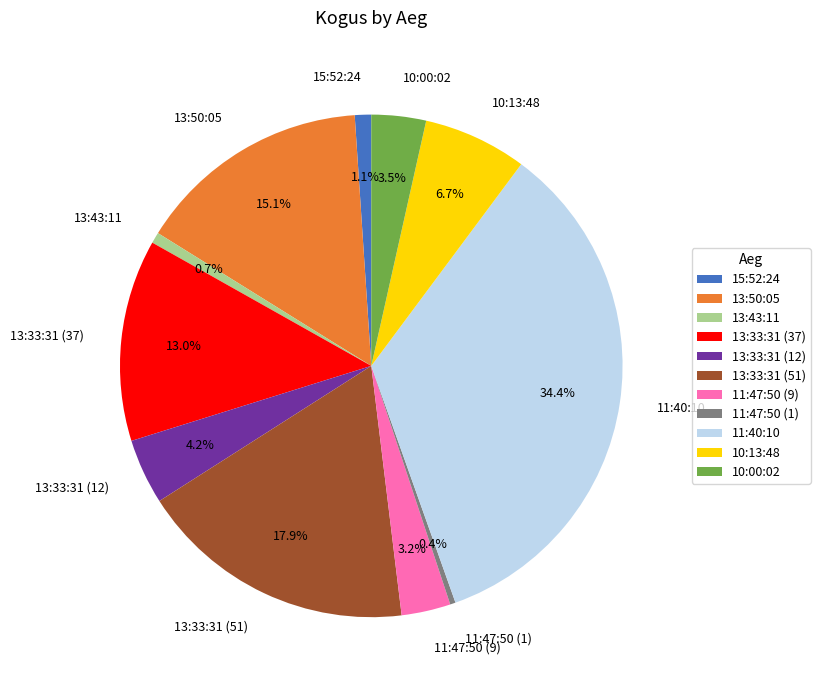

How much of the chart is everything except 13:33:31 (51)?

82.1%